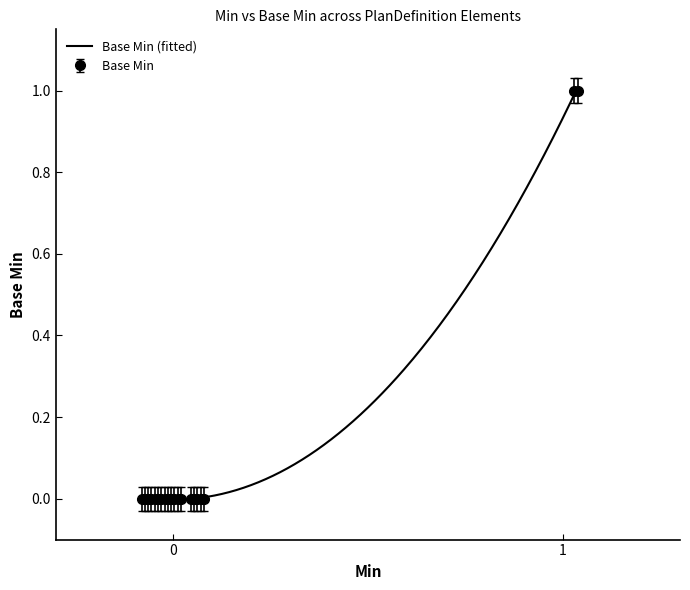

What is the maximum value shown in the chart?

1